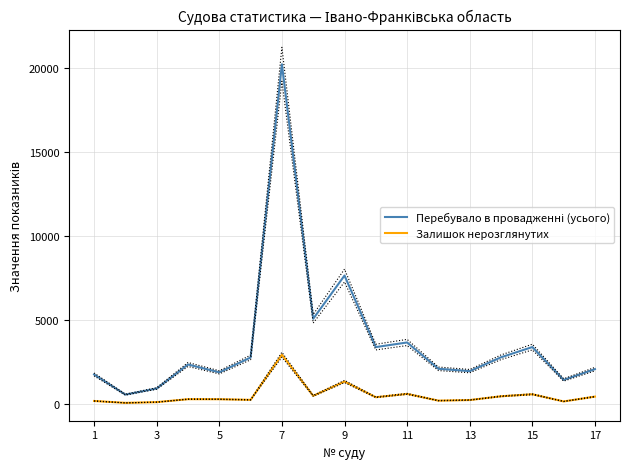

What is the difference between the second highest and second lowest values in the Залишок нерозглянутих series?

1229